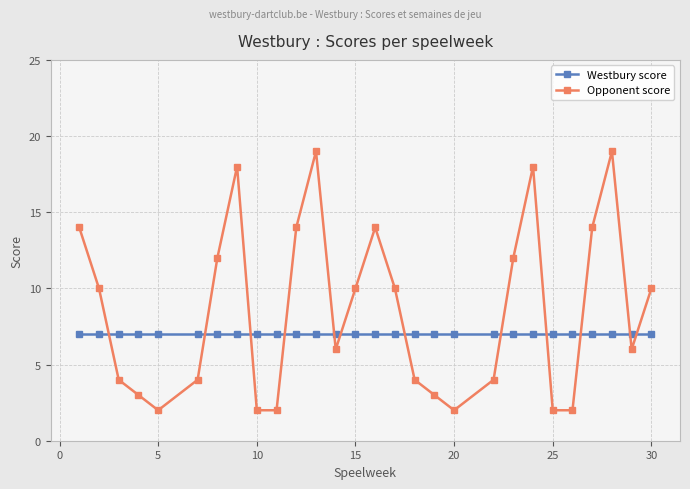

Which series has the largest range (max minus min)?

Opponent score